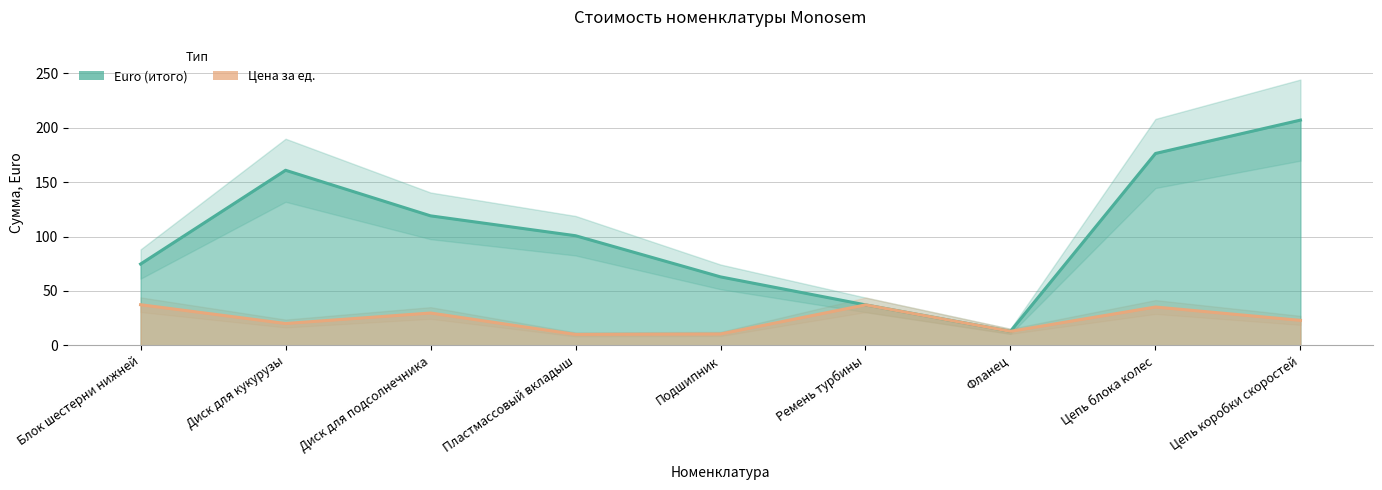

True or false: Цена за ед. has a value of 3.1 at Пластмассовый вкладыш.

False